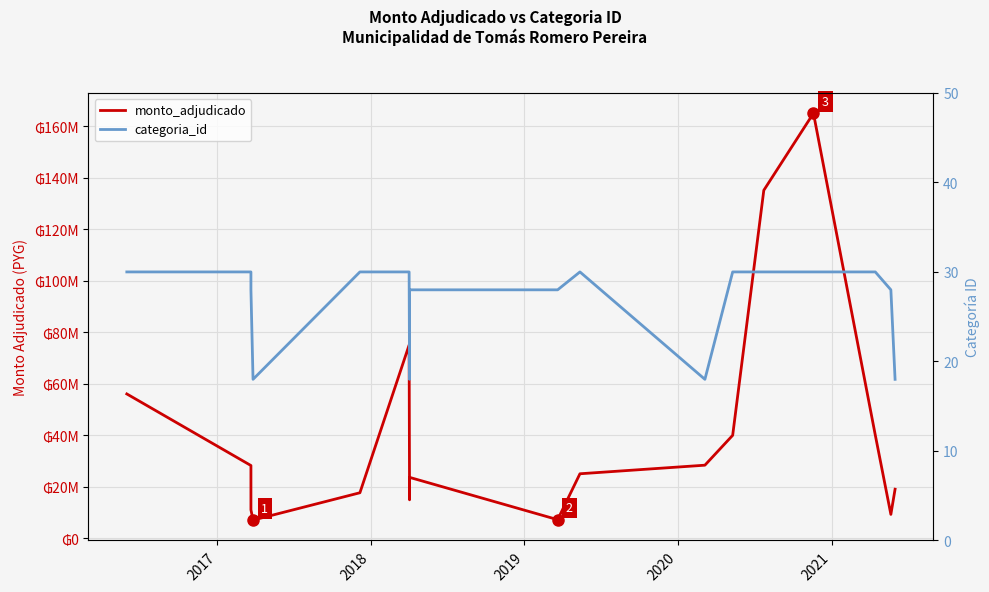

Is this an area chart (filled region under the line)?

No